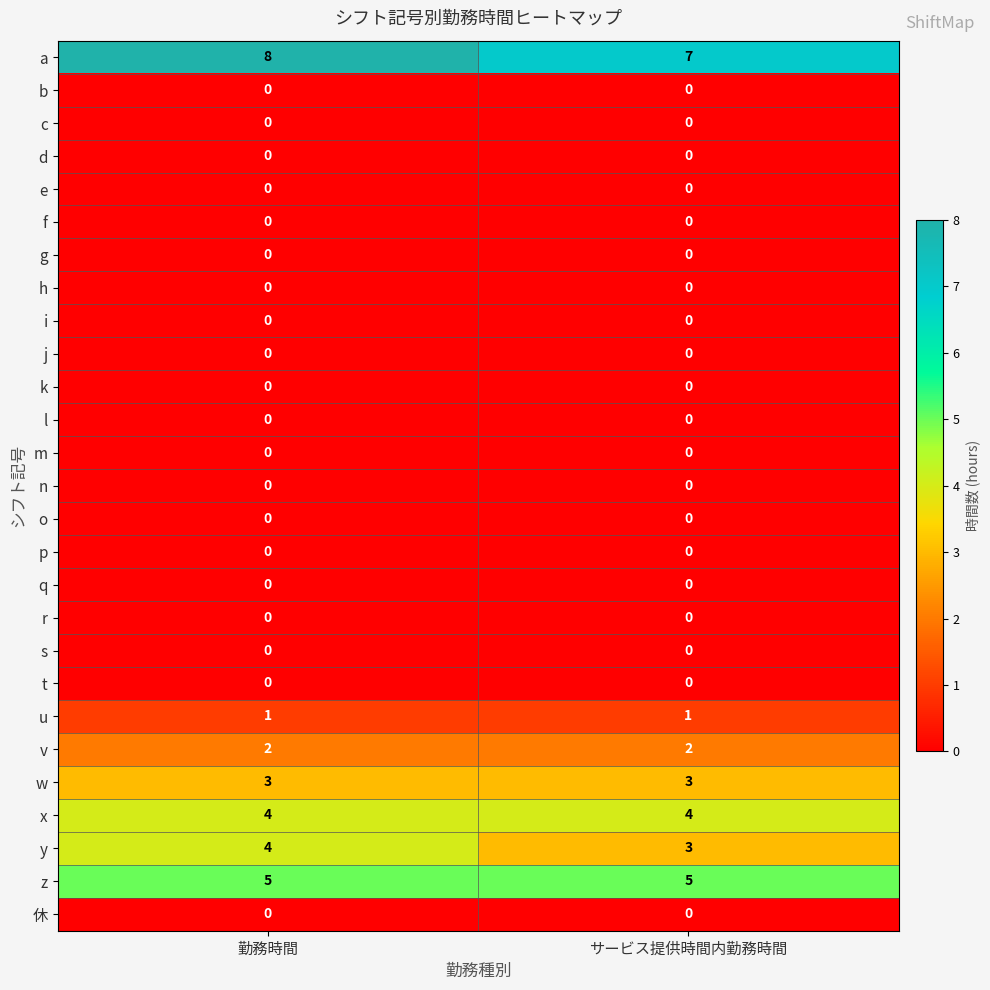

What is the spread (max minus min) of values at サービス提供時間内勤務時間?

7